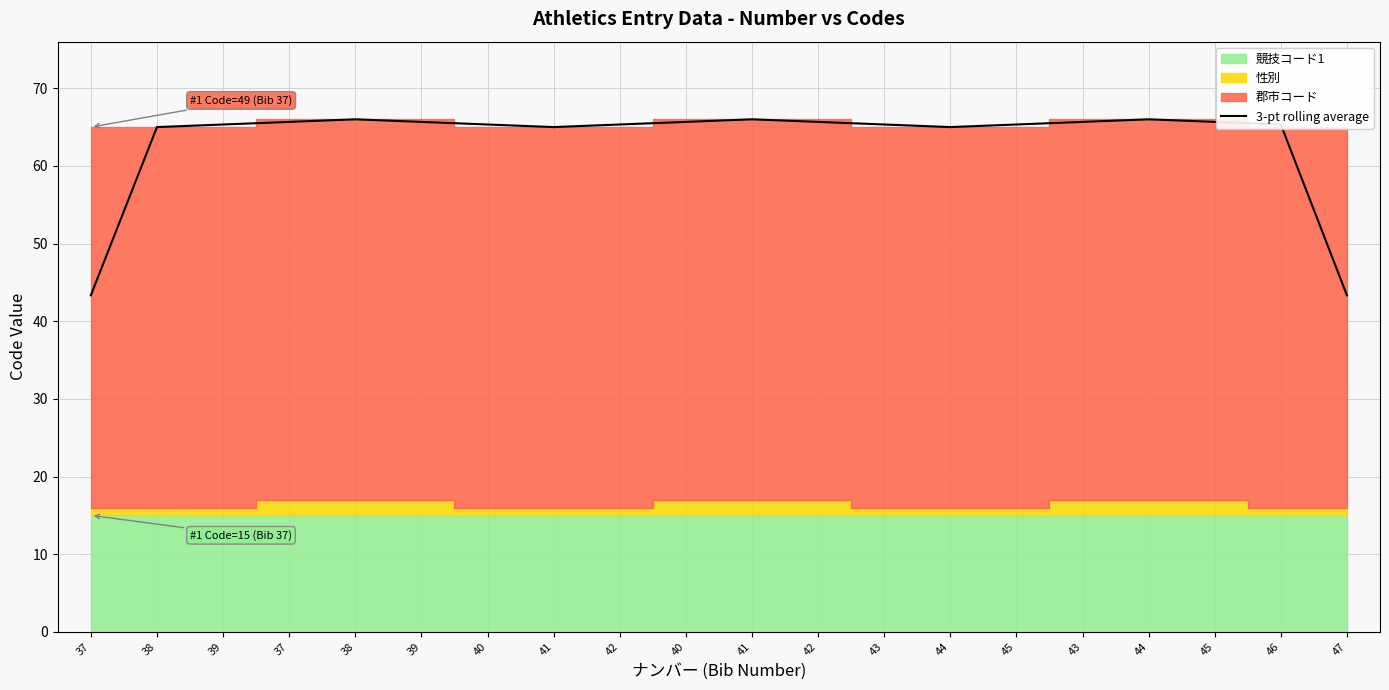

At which label is the value closest to 54?

37